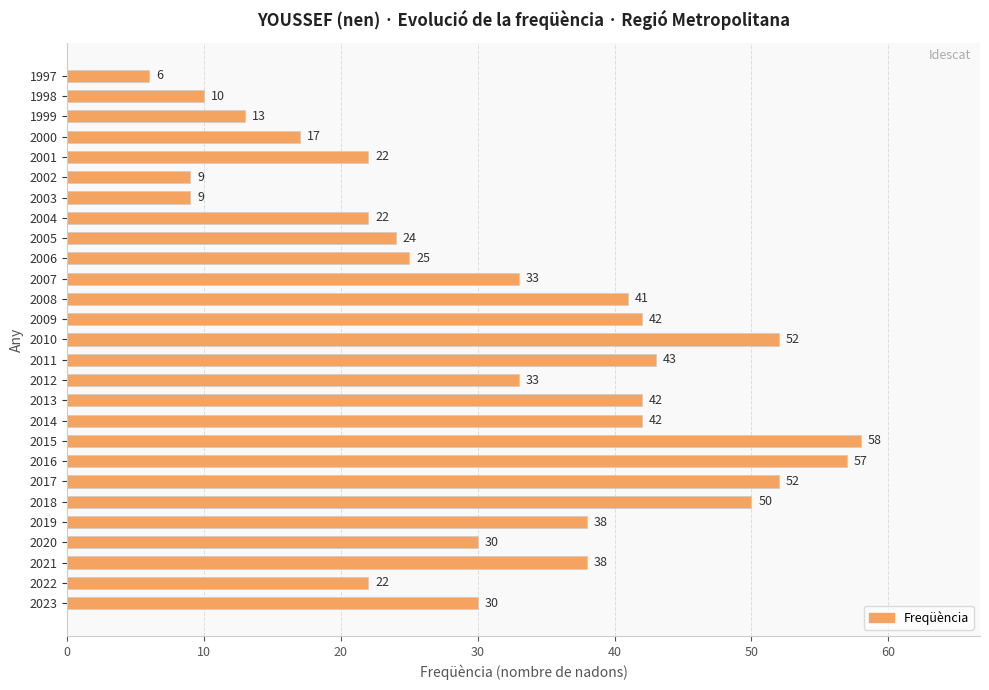

The value at 2002 is 9. True or false?

True